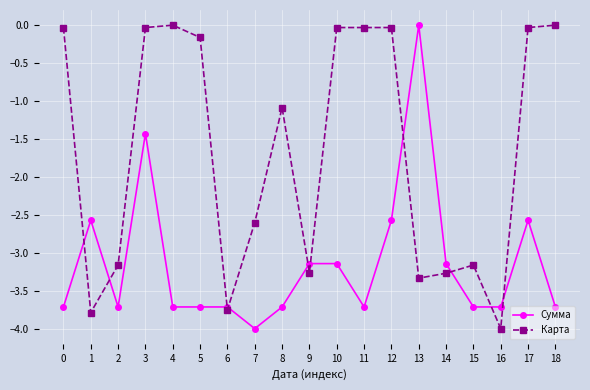

The Сумма series shows -3.7 at 6. True or false?

True